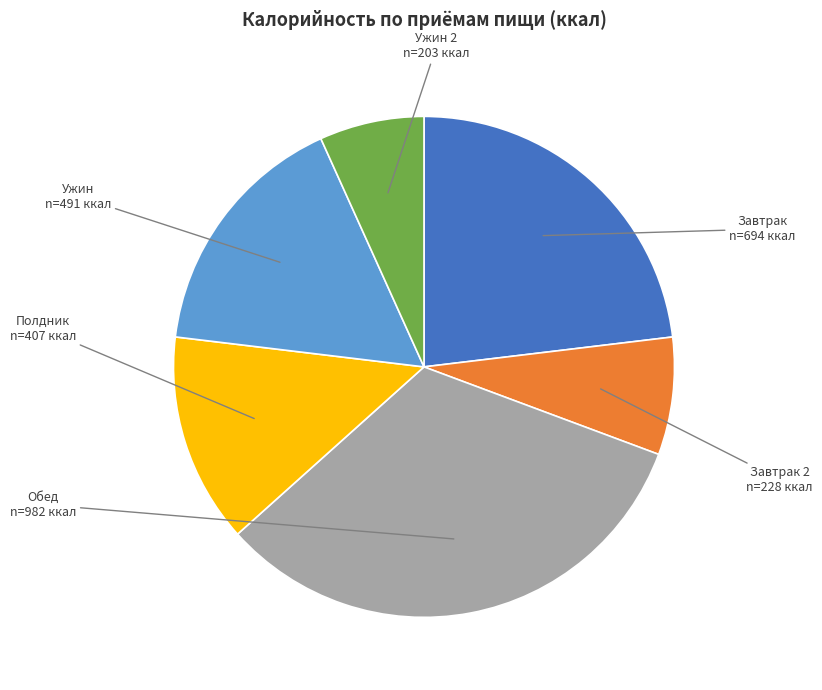

Is there a majority slice in this chart?

No